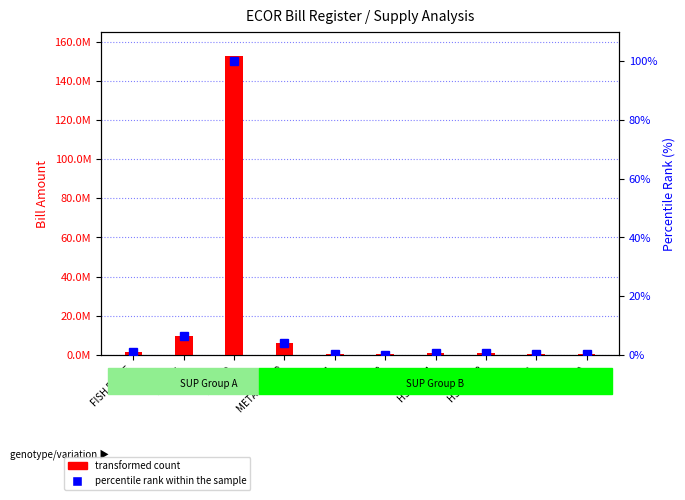

What is the greatest value displayed?

152906024.1